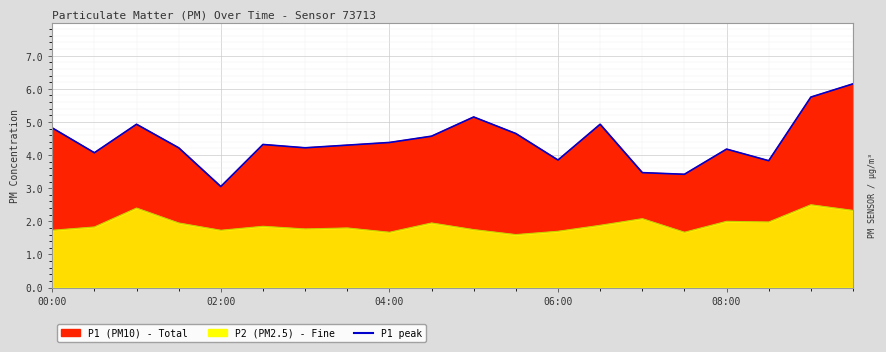

True or false: the data shows 2.9 at 13.

False